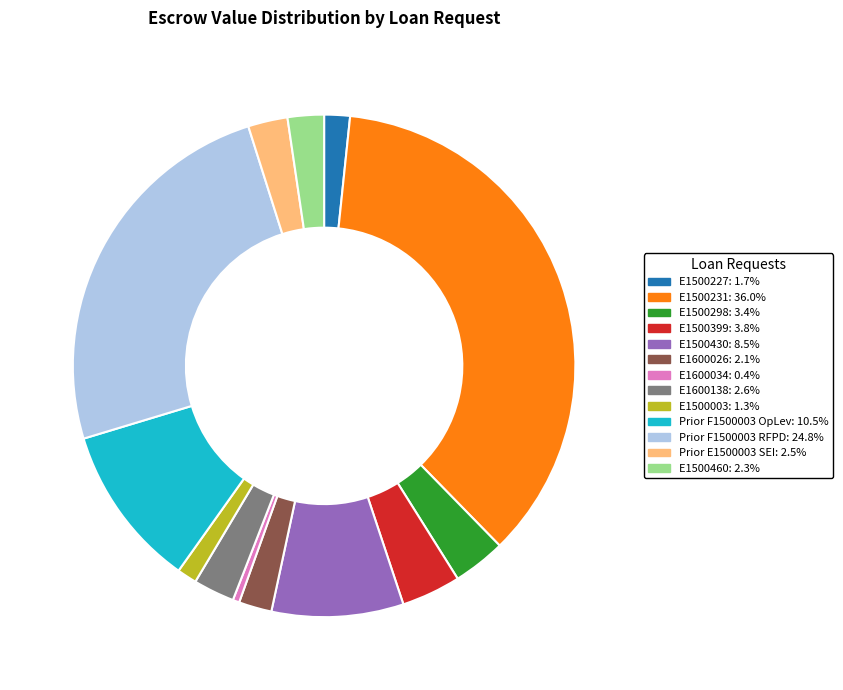

True or false: Prior F1500003 RFPD accounts for 25% of the total.

True